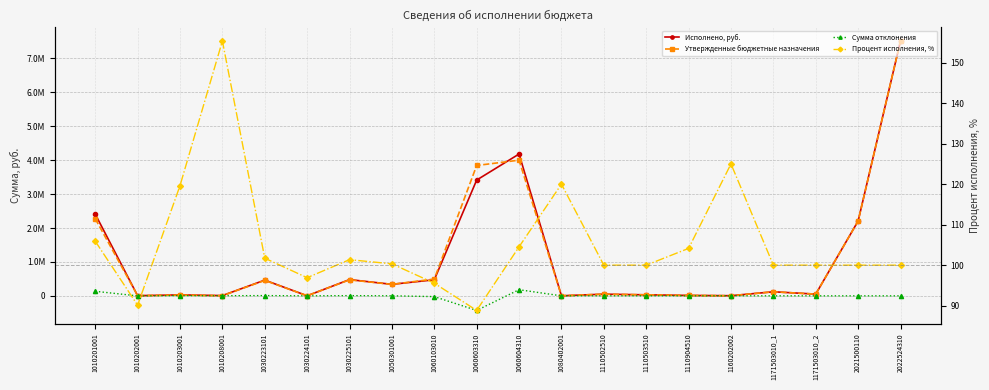

Rank the series at 1171503010_2 from lowest to highest value.

Сумма отклонения, Процент исполнения, %, Исполнено, руб., Утвержденные бюджетные назначения